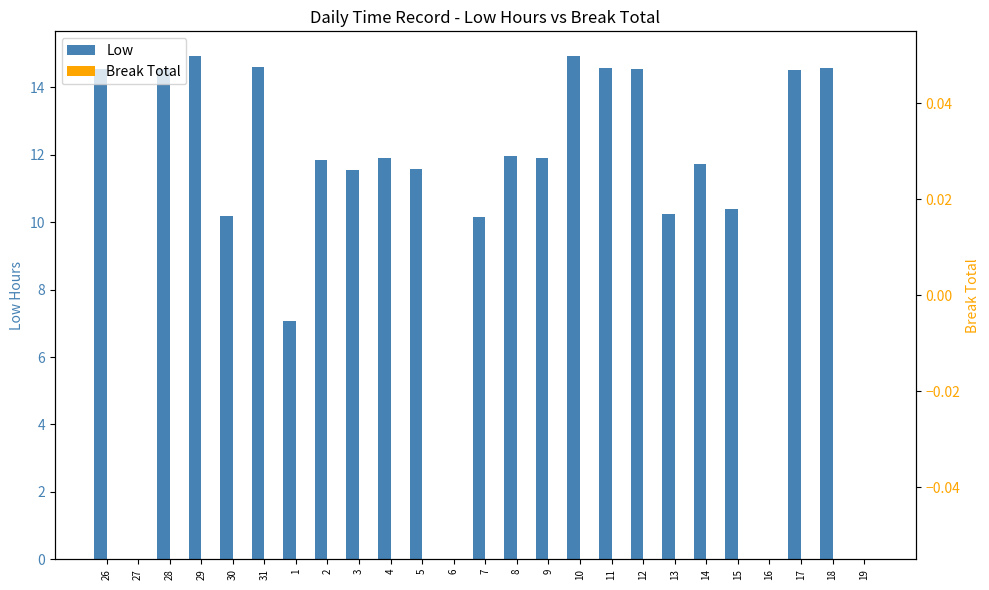

Where is Break Total nearest to the value 0?

26